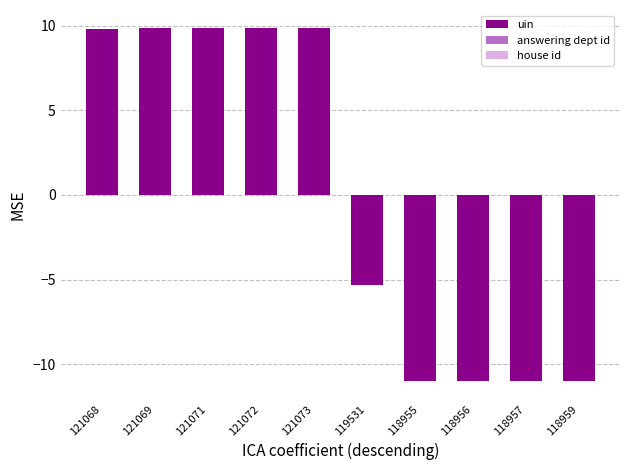

Which has a higher value, 119531 or 118959?

119531